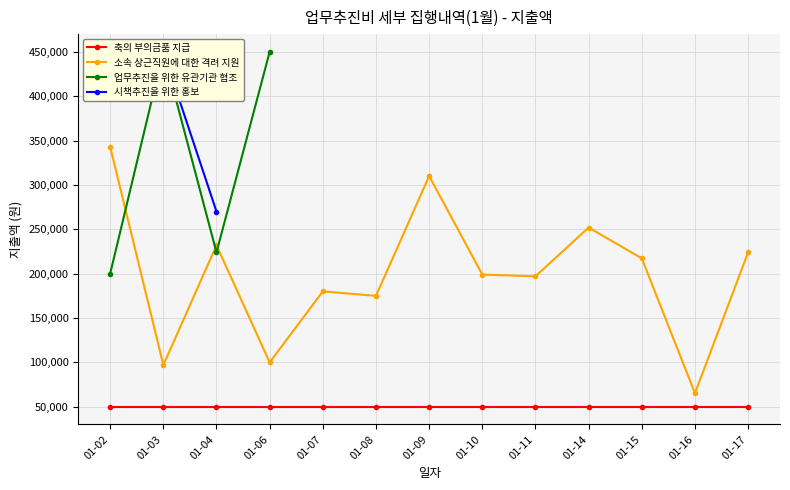

In 업무추진을 위한 유관기관 협조, how many points are higher than both neighbors (excluding endpoints)?

1